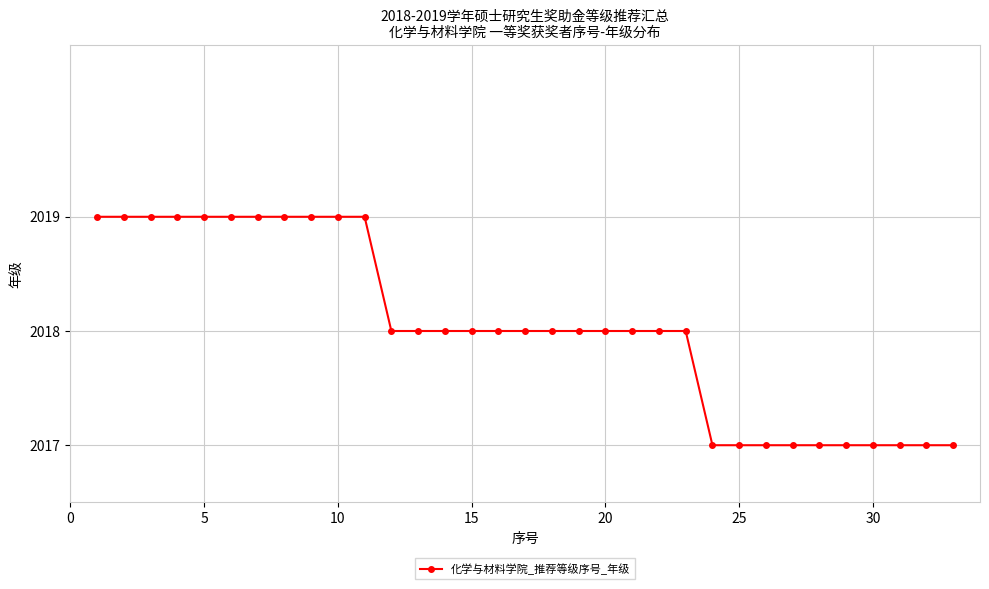

What is the maximum value shown in the chart?

2019